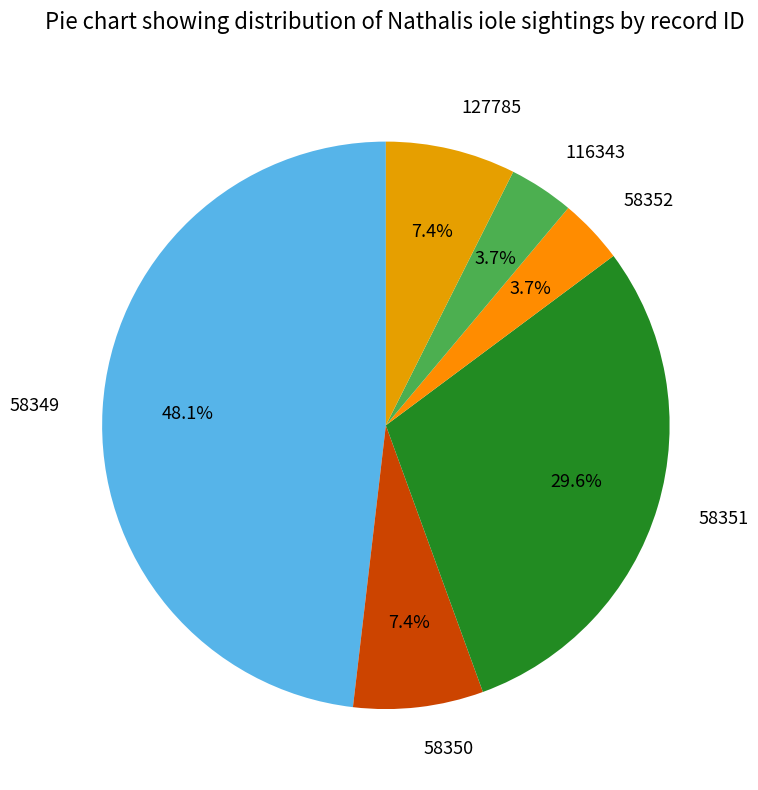

Which slice is the largest?

58349